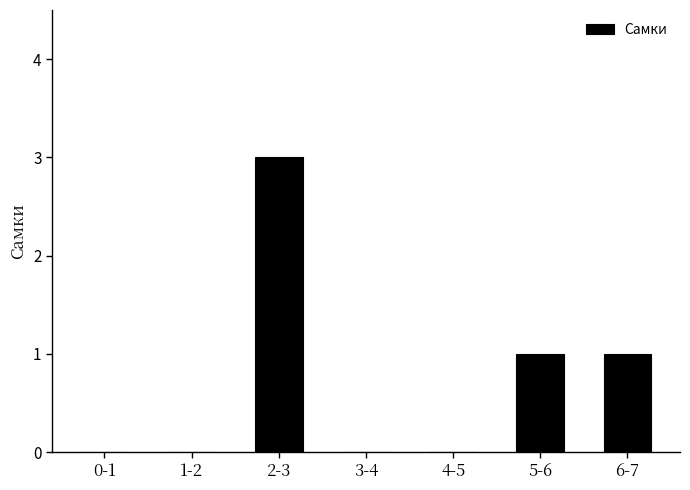

Count the number of categories in the chart.

7